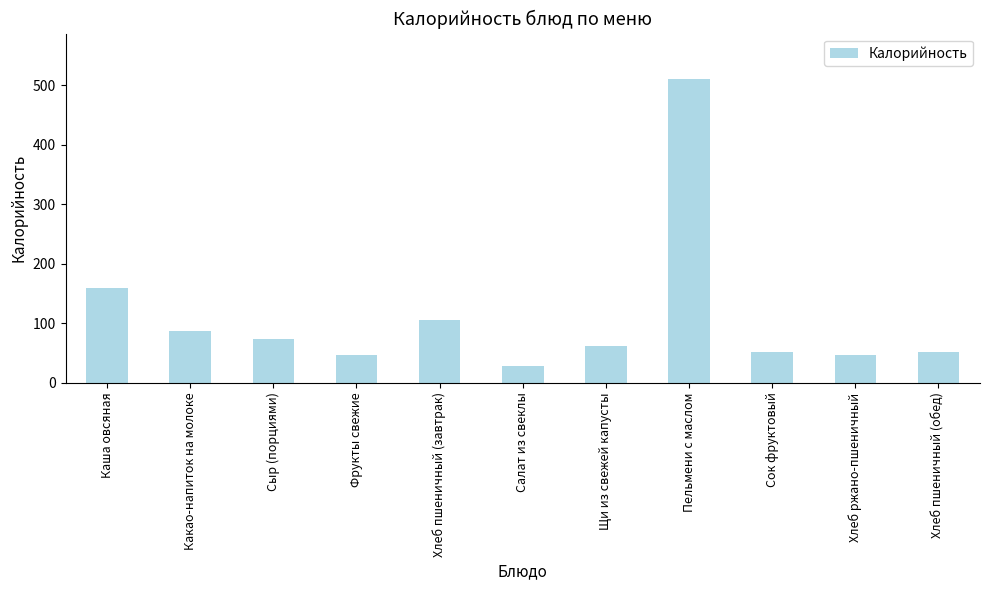

At which category does the chart reach its peak across all series?

Пельмени с маслом